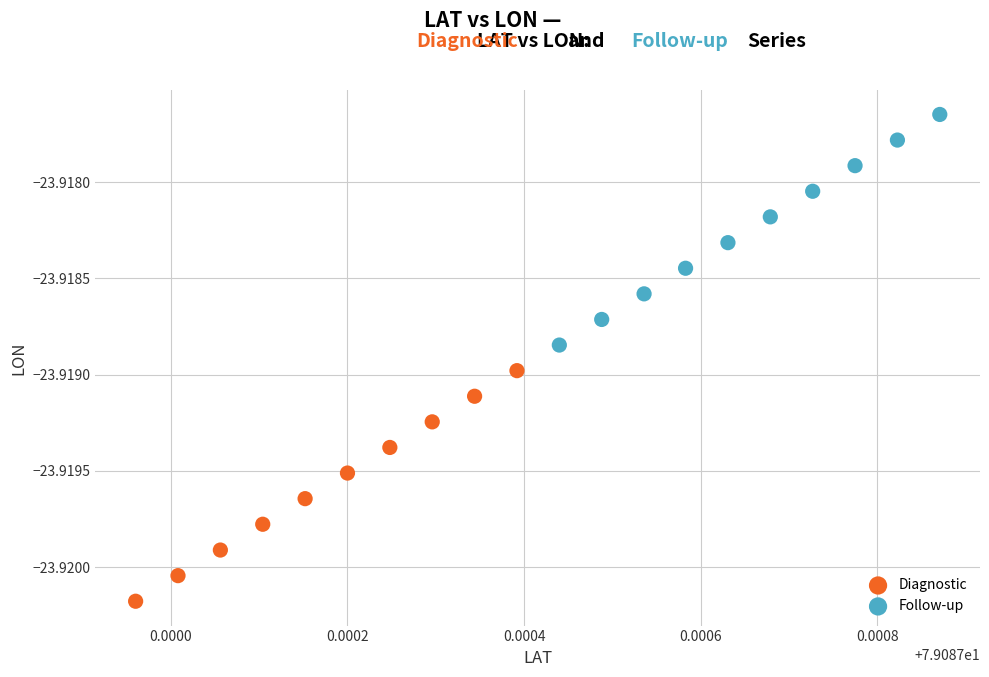

What are all the series names shown in the legend?

Diagnostic, Follow-up